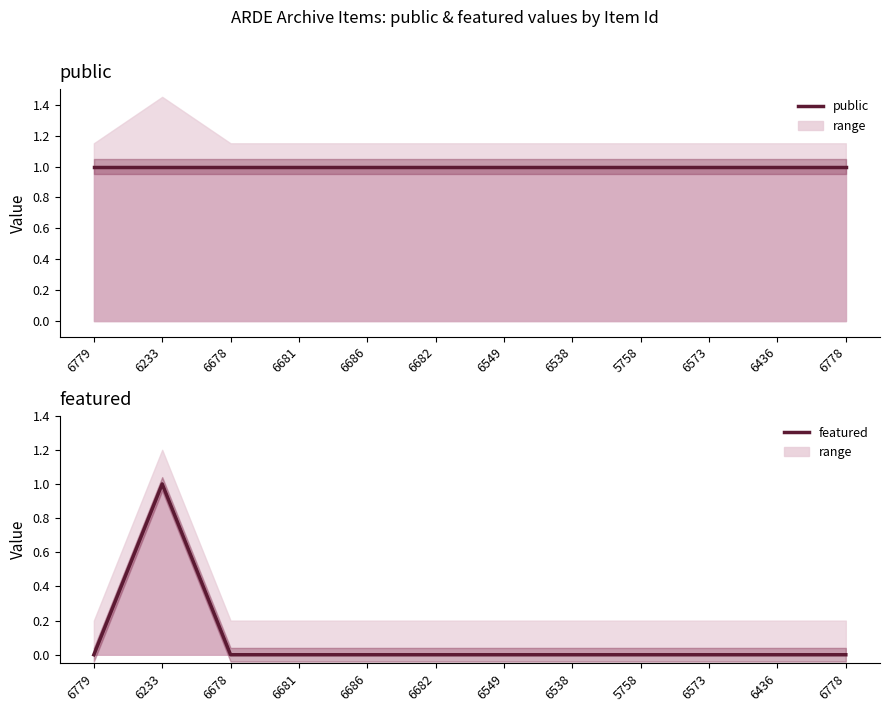

What is the total value across all series at 6778?

1